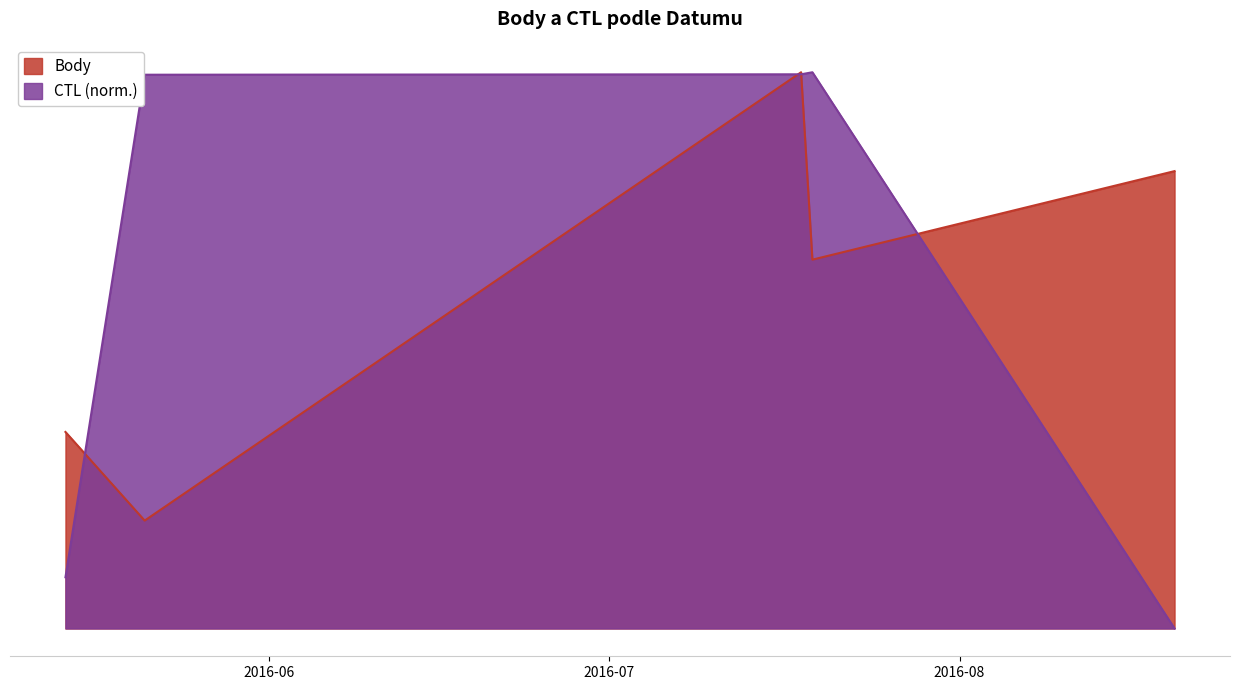

Where does the CTL series first go above 5466?

2016-05-21